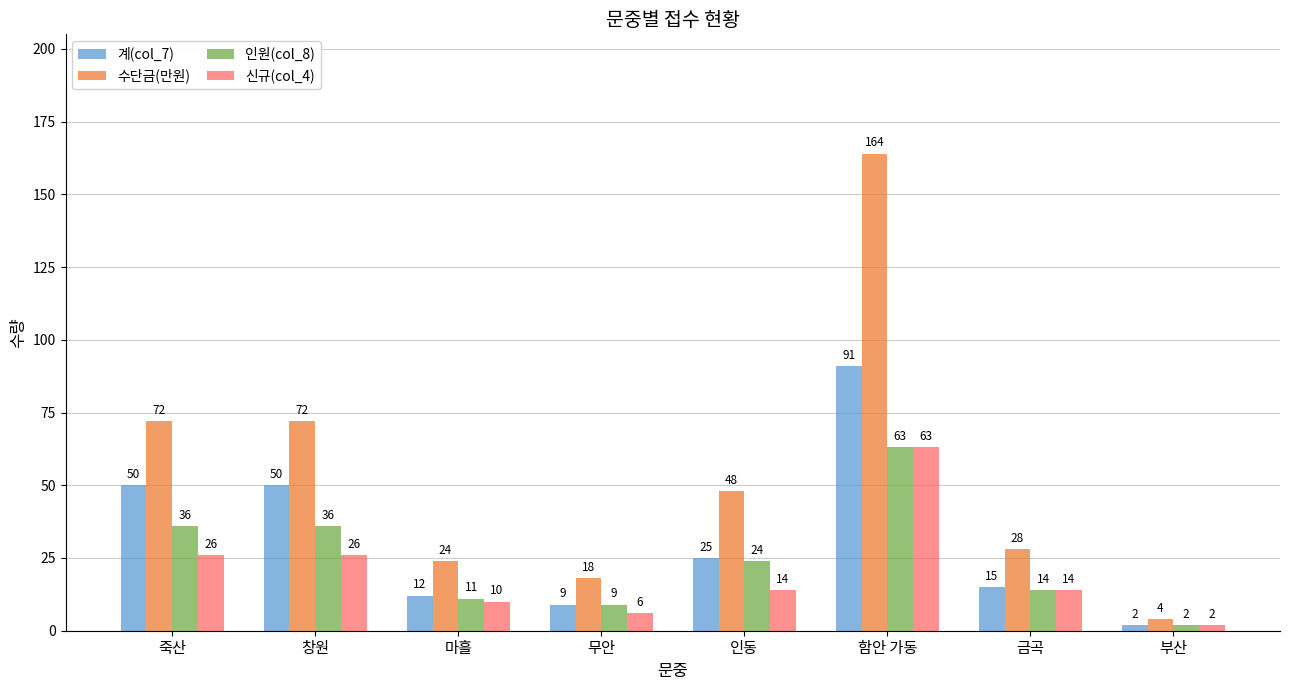

What is the total value across all series at 죽산?

184